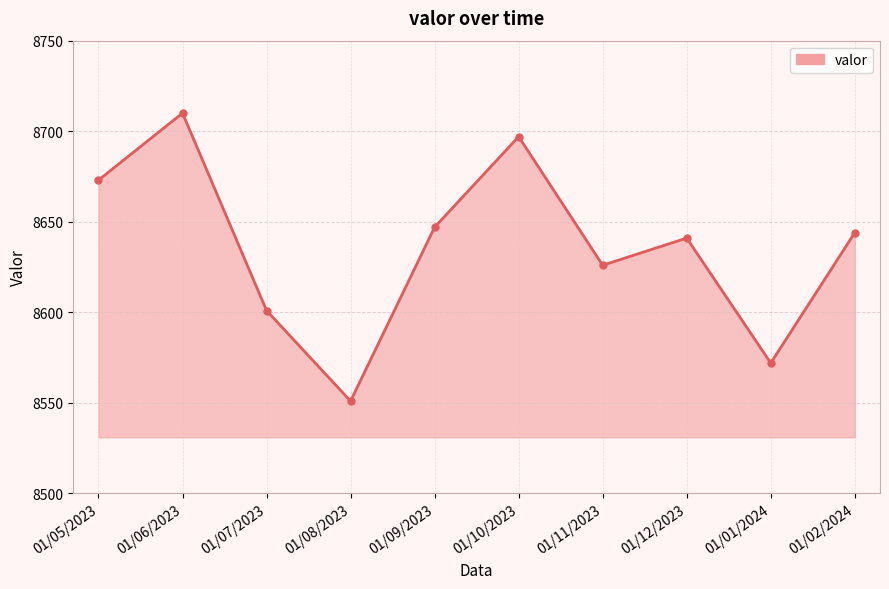

Between 01/12/2023 and 01/09/2023, which is larger?

01/09/2023